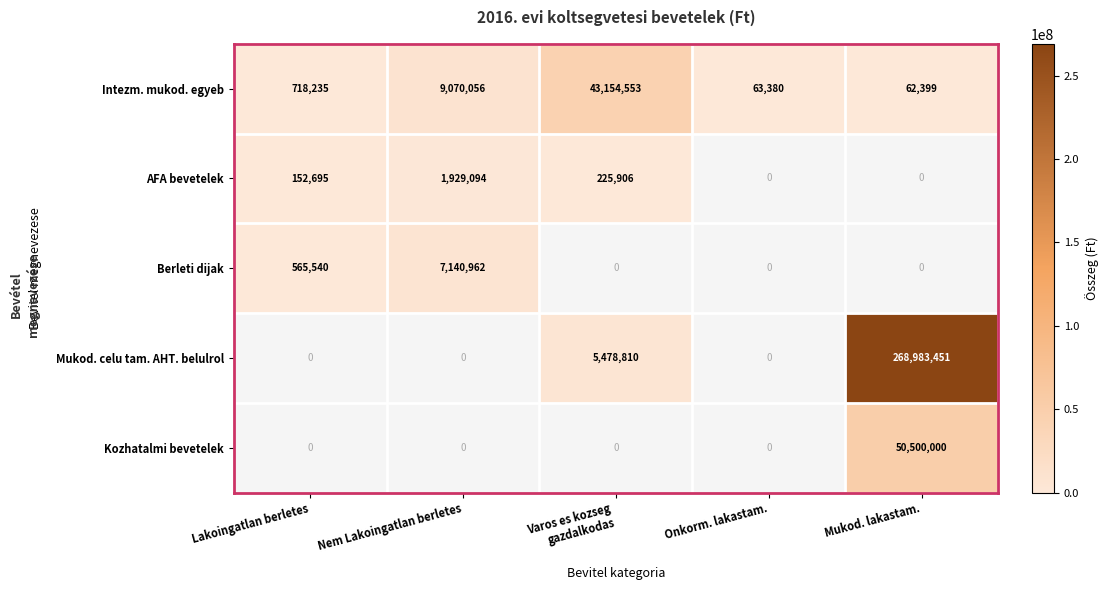

Is it true that Intezm. mukod. egyeb equals 62399 at Mukod. lakastam.?

True